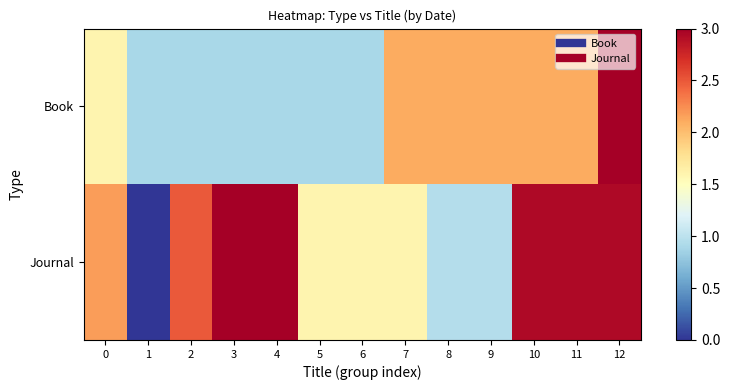

At how many categories does at least one series exceed 1?

12